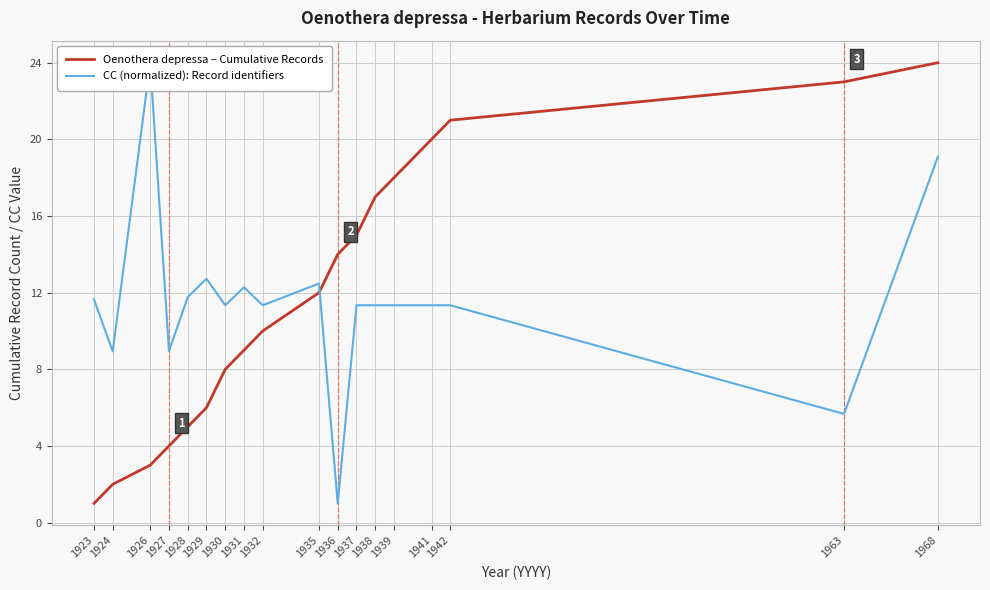

What is the difference between the second highest and second lowest values in the CC (normalized): Record identifiers series?

13.4